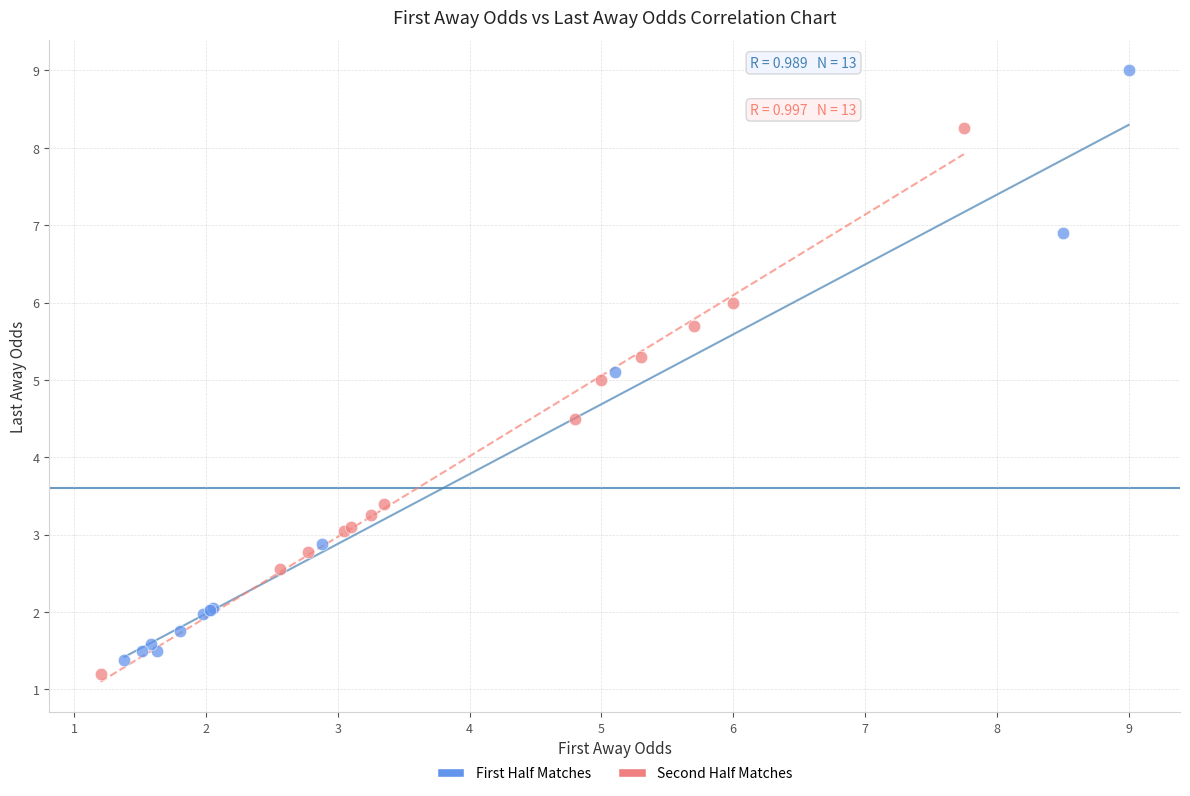

Which series contains the highest Y value?

First Half Matches